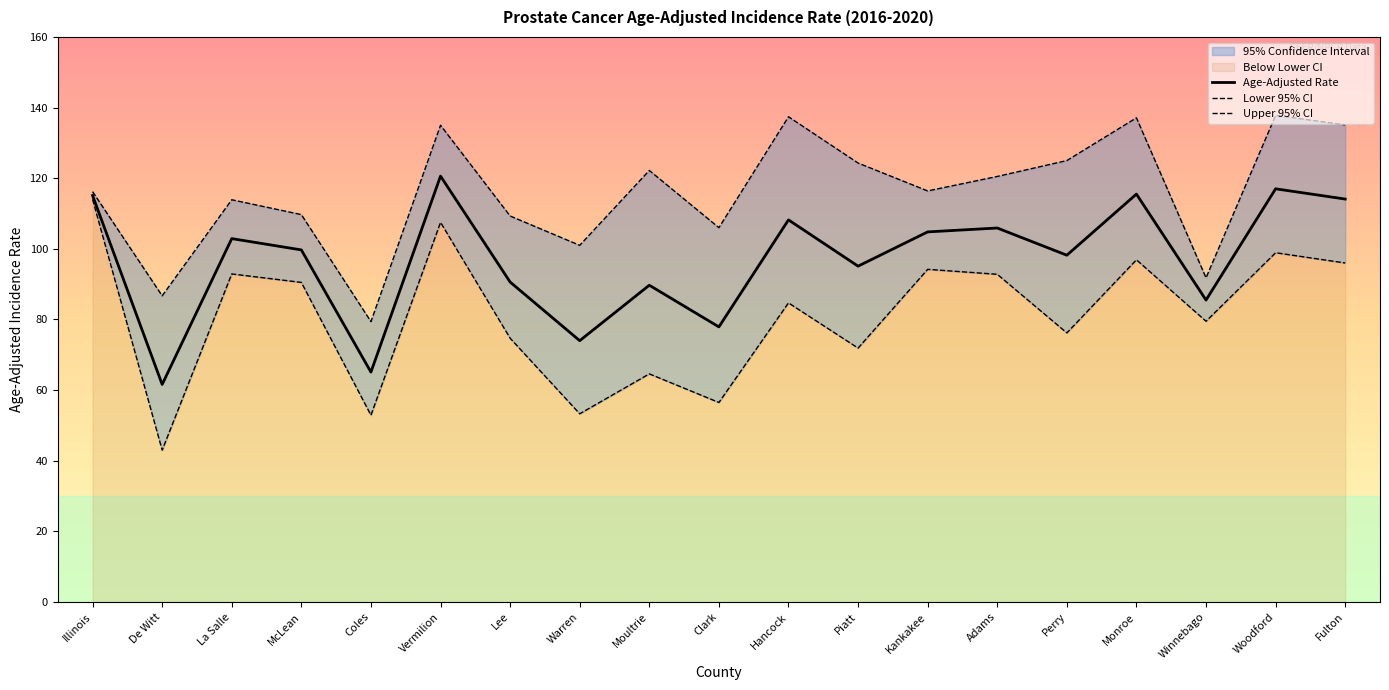

At Fulton, list the series in order from largest to smallest.

Upper 95% CI, Age-Adjusted Rate, Lower 95% CI